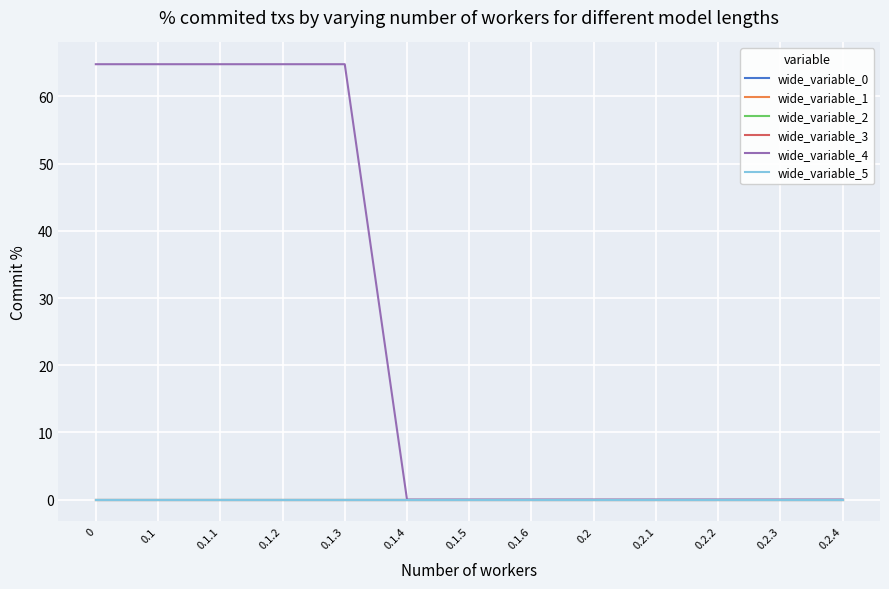

Does the chart display data point markers on the line(s)?

No